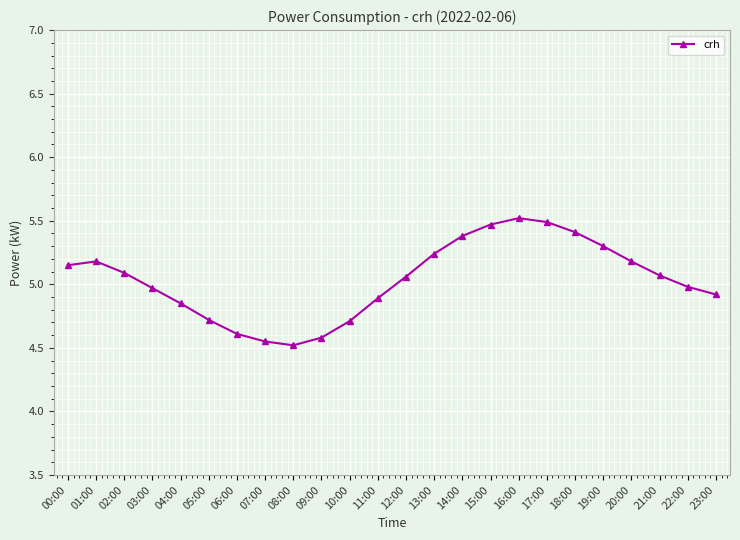

The chart shows a value of 5.5 at 15:00. True or false?

True